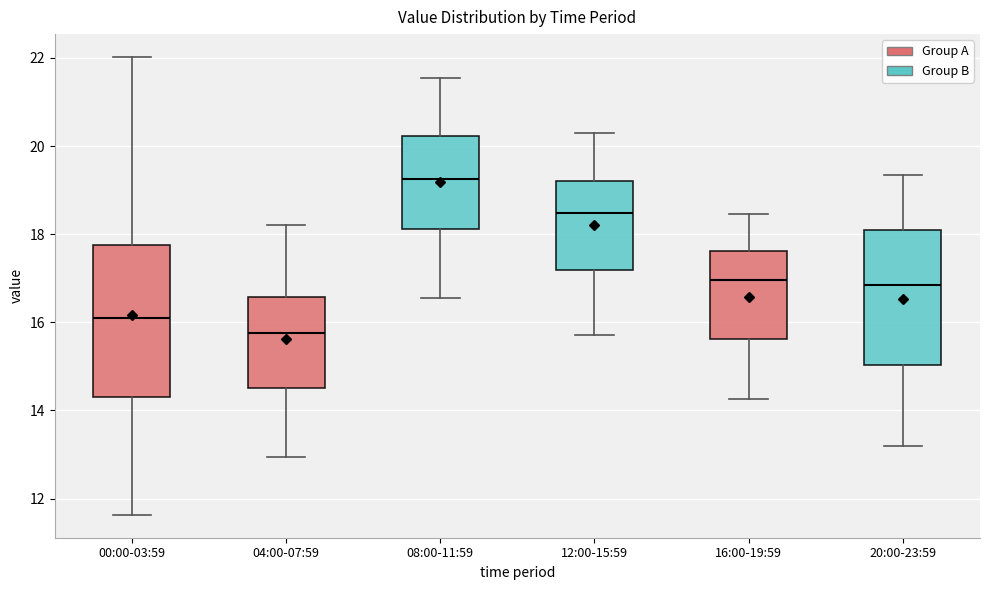

Where does the median line of the box for 20:00-23:59 sit on the y-axis? The values are not printed on the chart, so give them approximately, as read against the axis.

16.8